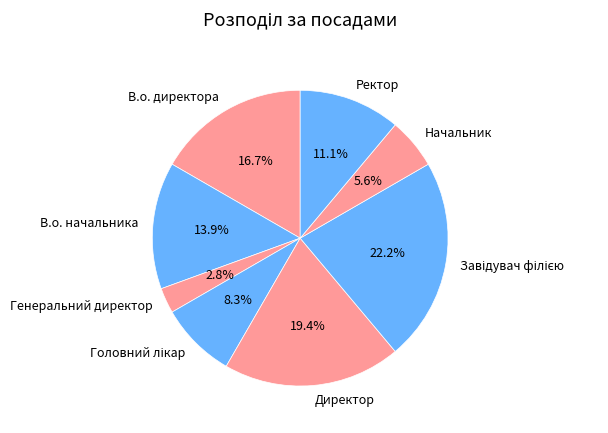

To the nearest percent, what percentage of the pie is В.о. директора?

17%